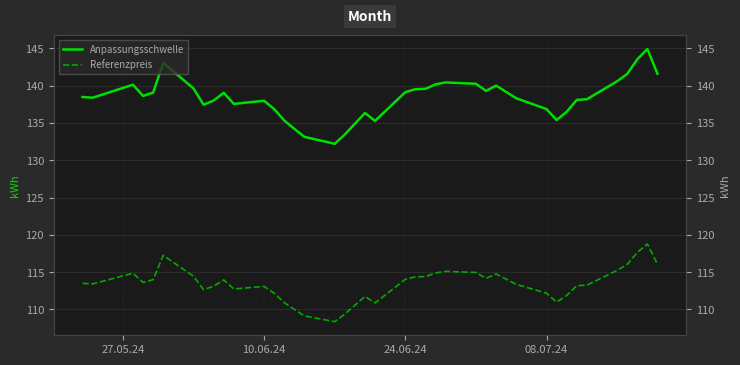

Reading left to right, what are all the values shown in this chart?

Anpassungsschwelle: 138.5	138.4	140.1	138.6	139.1	143.1	139.6	137.4	138.0	139.0	137.6	138.0	136.9	135.3	134.2	133.1	132.2	133.4	136.3	135.3	139.1	139.5	139.6	140.2	140.4	140.3	139.3	140.0	138.3	136.9	135.4	136.5	138.1	138.2	140.6	141.6	143.5	144.9	141.6
Referenzpreis: 113.5	113.4	114.9	113.6	114.0	117.3	114.5	112.7	113.1	114.0	112.8	113.1	112.2	110.9	110.0	109.1	108.4	109.4	111.8	110.9	114.0	114.4	114.4	114.9	115.1	115.0	114.2	114.8	113.4	112.2	111.0	111.9	113.2	113.3	115.2	116.0	117.7	118.8	116.1